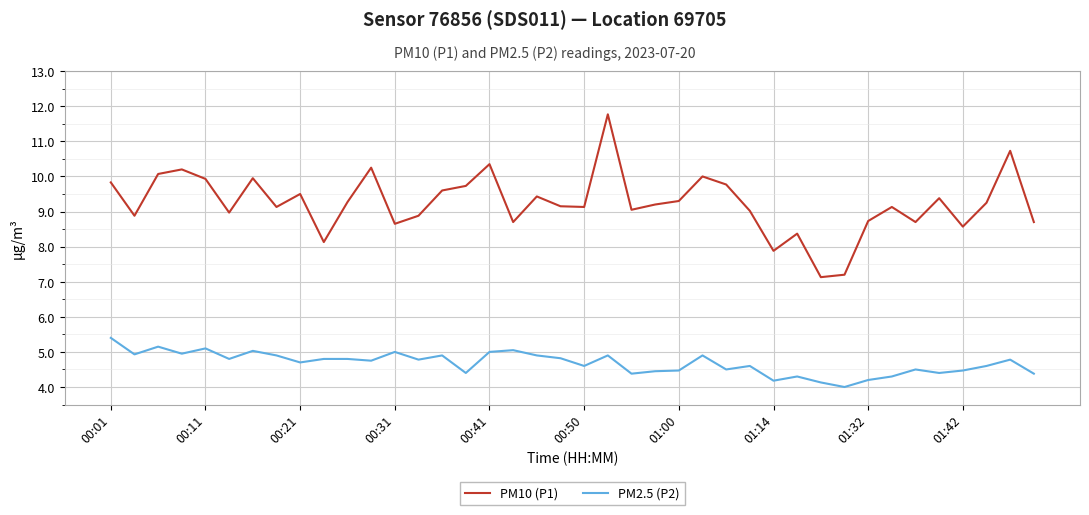

What is the maximum value for PM2.5 (P2)?

5.4